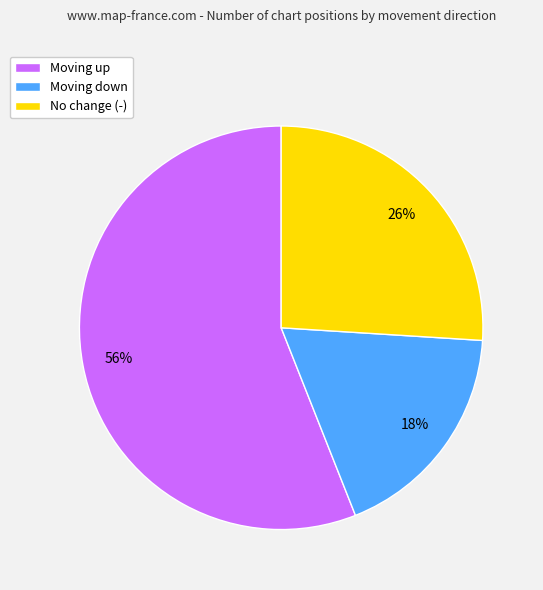

To the nearest percent, what is the average slice percentage?

33%